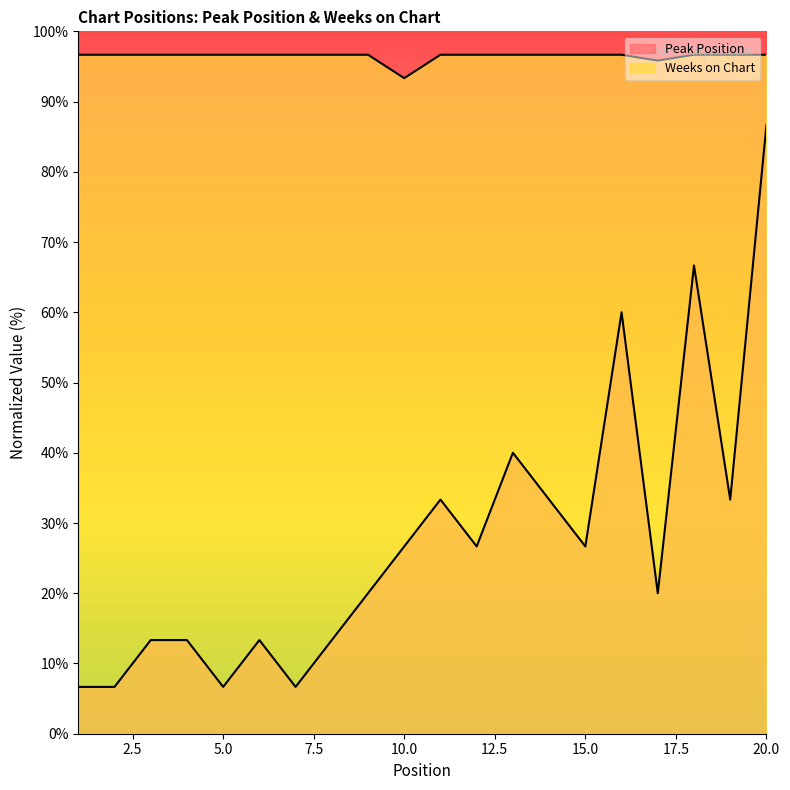

True or false: Weeks on Chart has a value of 96.7 at 8.

True